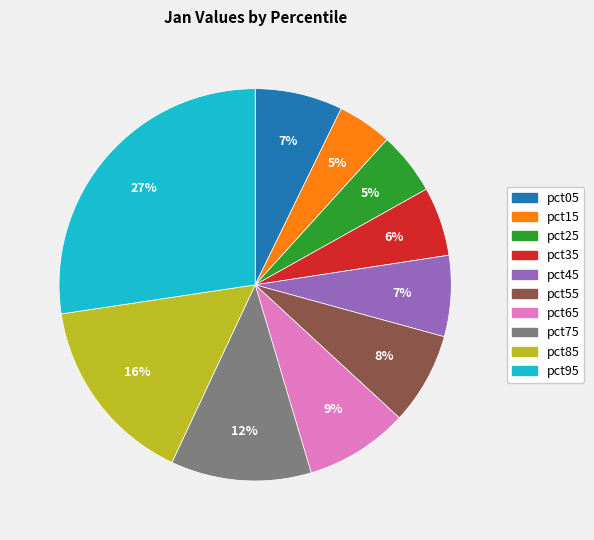

To the nearest percent, what is the difference between the pct35 and pct25 slice percentages?

1%